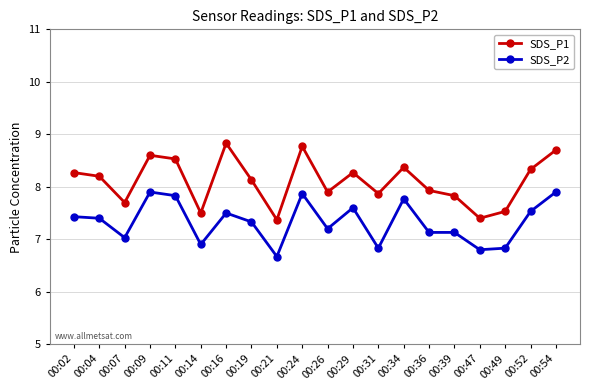

List the series in order of their overall mean, highest first.

SDS_P1, SDS_P2